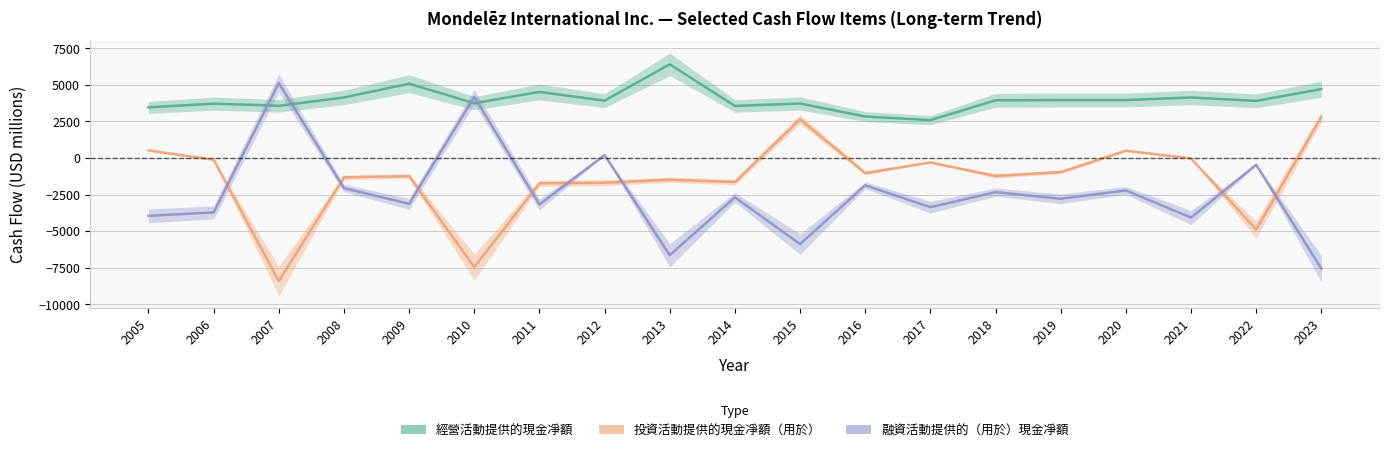

List the series in order of their overall mean, lowest first.

融資活動提供的（用於）現金凈額, 投資活動提供的現金凈額（用於）, 經營活動提供的現金凈額